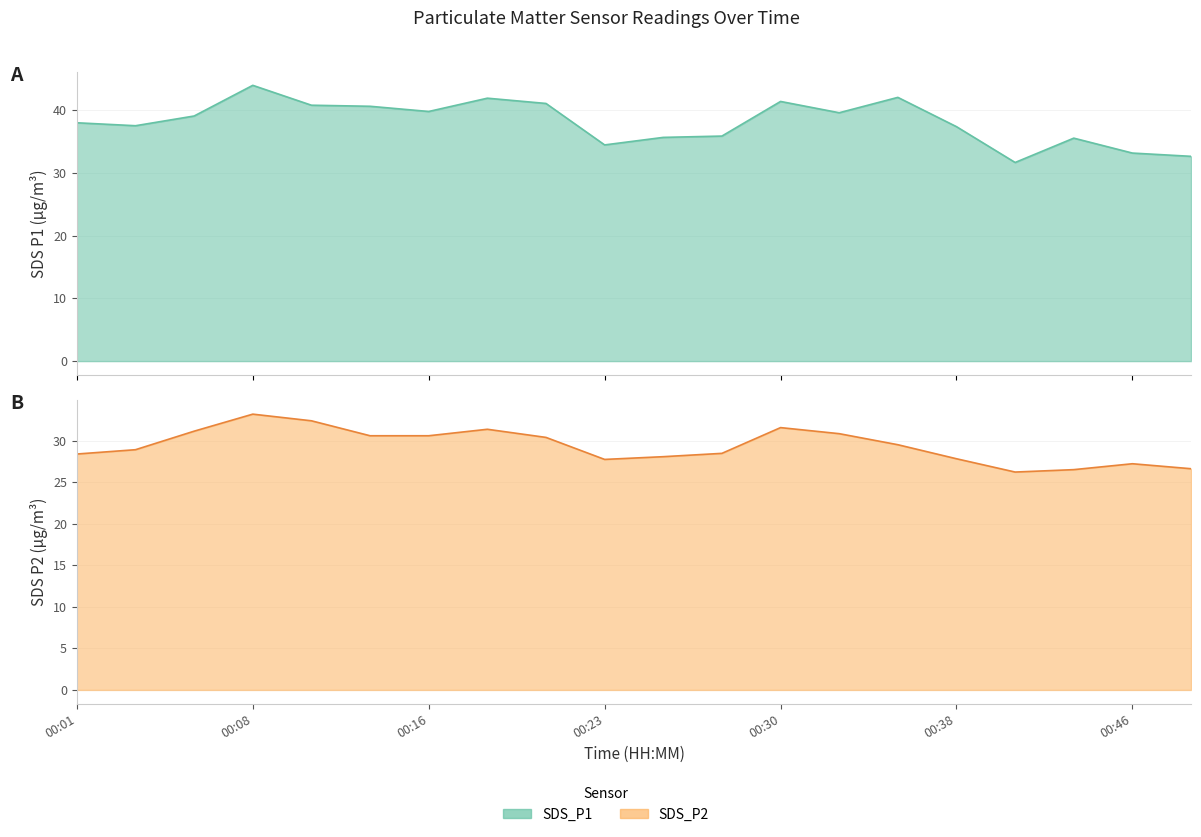

List the series in order of their peak value, highest first.

SDS_P1, SDS_P2